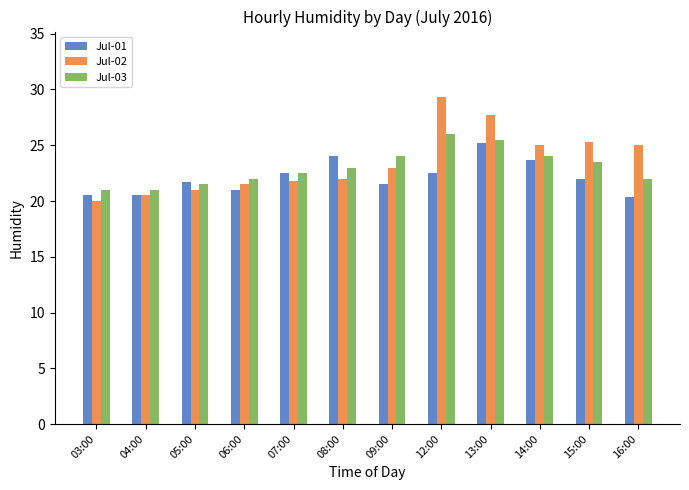

Reading right to left, extract all data points from this chart.

Jul-01: 16:00=20.3	15:00=22.0	14:00=23.7	13:00=25.2	12:00=22.5	09:00=21.5	08:00=24.0	07:00=22.5	06:00=21.0	05:00=21.7	04:00=20.5	03:00=20.5
Jul-02: 16:00=25.0	15:00=25.3	14:00=25.0	13:00=27.7	12:00=29.3	09:00=23.0	08:00=22.0	07:00=21.8	06:00=21.5	05:00=21.0	04:00=20.5	03:00=20.0
Jul-03: 16:00=22.0	15:00=23.5	14:00=24.0	13:00=25.5	12:00=26.0	09:00=24.0	08:00=23.0	07:00=22.5	06:00=22.0	05:00=21.5	04:00=21.0	03:00=21.0